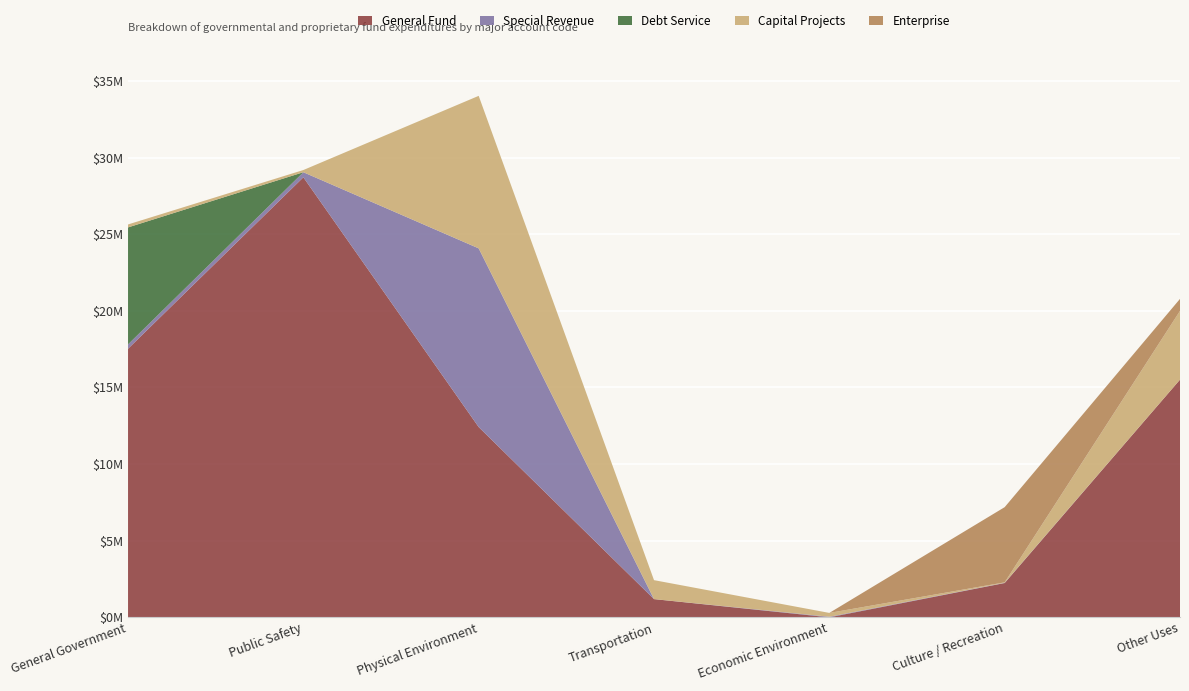

How many values in the Debt Service series exceed 0?

1